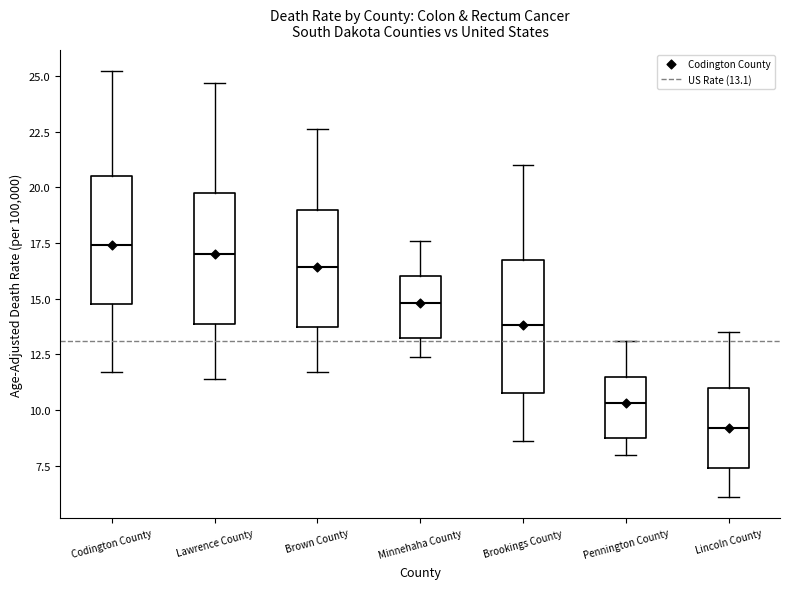

Reading left to right, transcribe this box plot: for each box, give where its median line is, the range the box spans, and where its two whiskers end, as read against the y-axis. The values are not printed on the chart, so give them approximately, as read against the axis.

Codington County: median 17.5, box 15.0 to 20.5, whiskers 11.5 to 25.0
Lawrence County: median 17.0, box 14.0 to 20.0, whiskers 11.5 to 24.5
Brown County: median 16.5, box 14.0 to 19.0, whiskers 11.5 to 22.5
Minnehaha County: median 15.0, box 13.5 to 16.0, whiskers 12.5 to 17.5
Brookings County: median 14.0, box 11.0 to 17.0, whiskers 8.5 to 21.0
Pennington County: median 10.5, box 9.0 to 11.5, whiskers 8.0 to 13.0
Lincoln County: median 9.0, box 7.5 to 11.0, whiskers 6.0 to 13.5